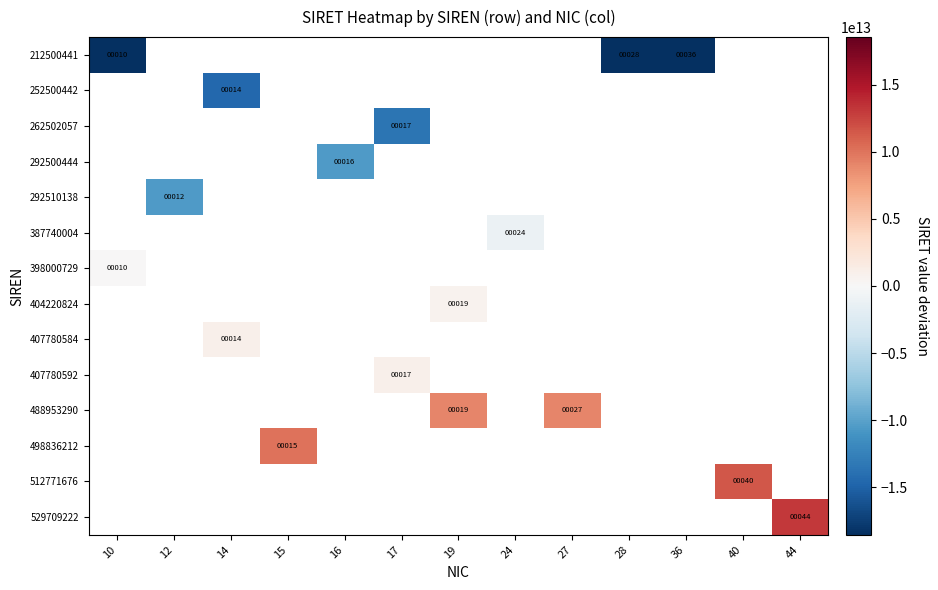

Is the value of 488953290 at 14 greater than the value of 498836212 at 36?

No